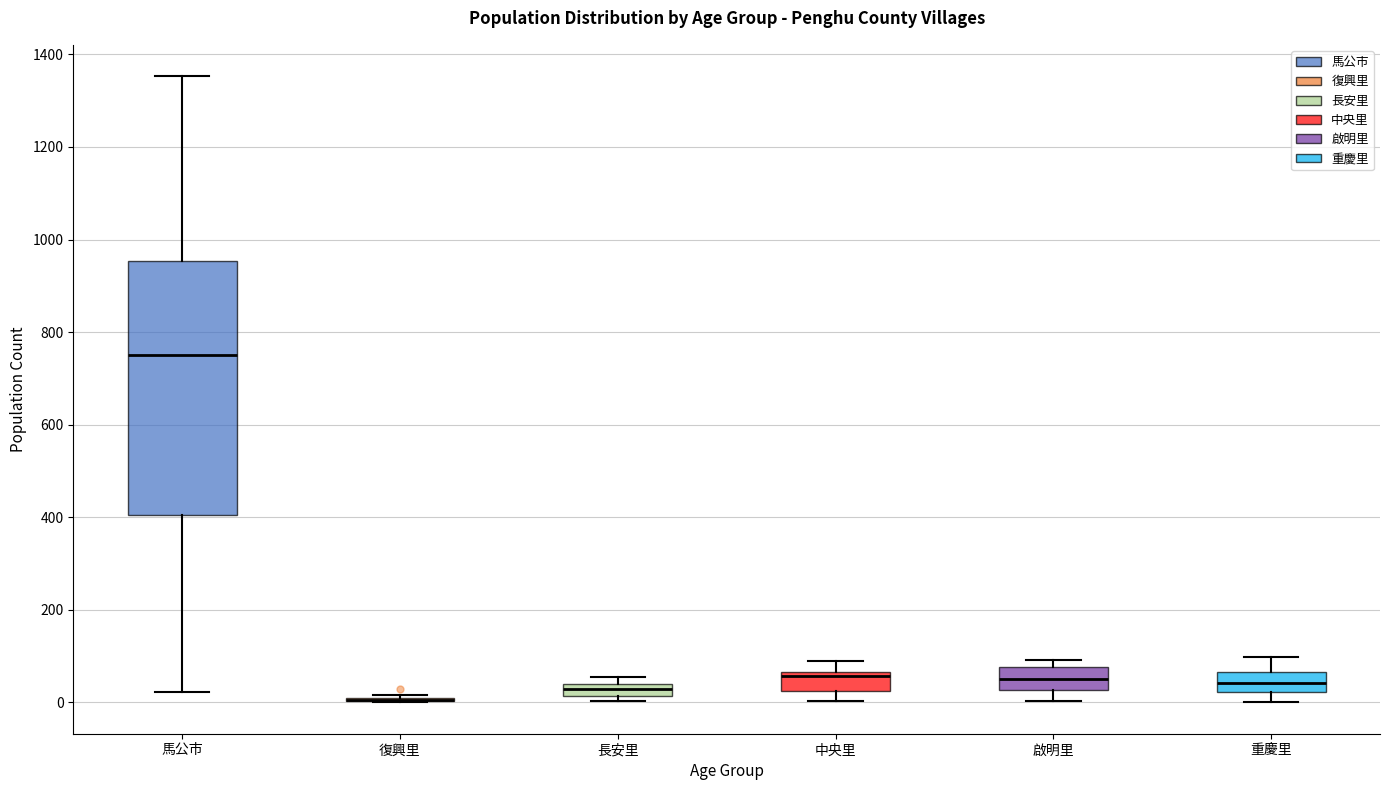

Comparing the boxes themselves (not the whiskers), which one is the tallest?

馬公市